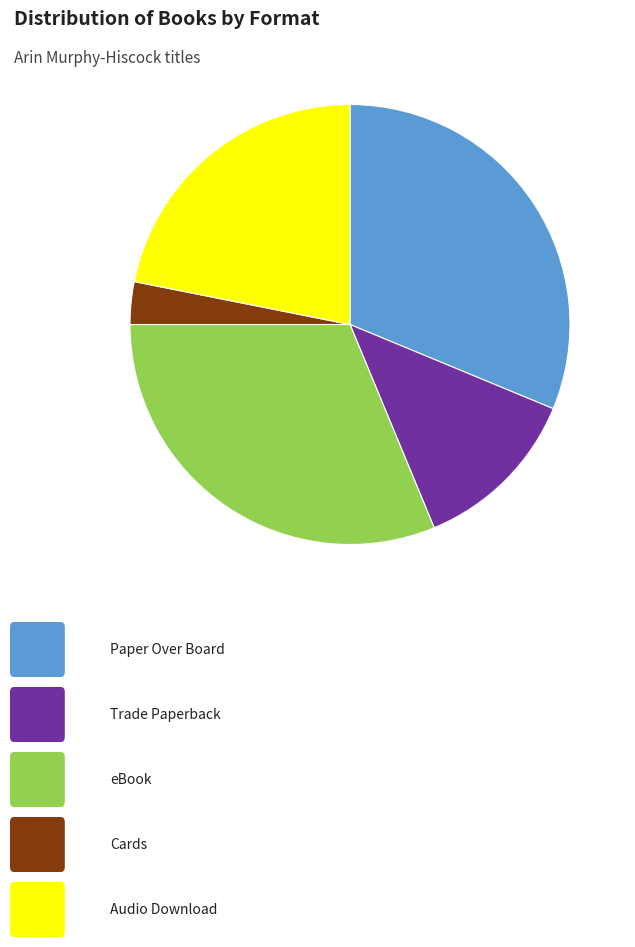

Does any single category account for the majority?

No